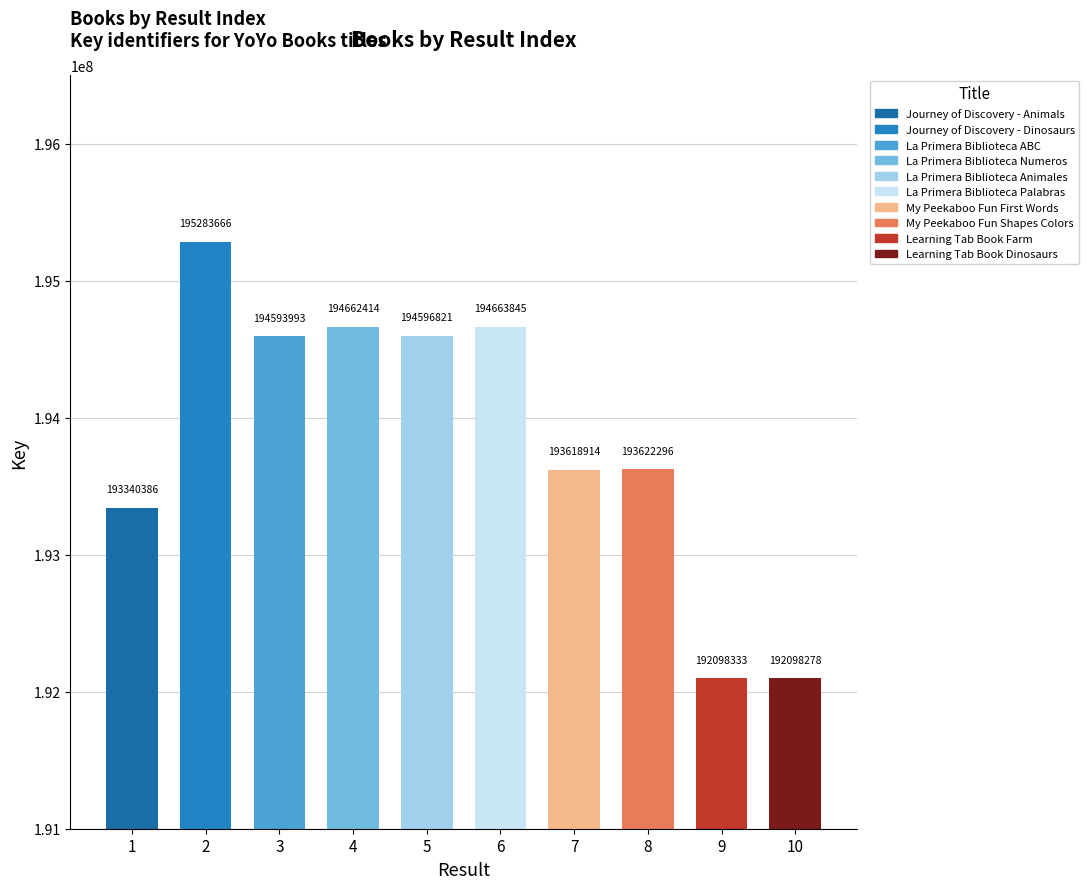

What is the label of the 10th bar from the left?

Learning Tab Book Dinosaurs